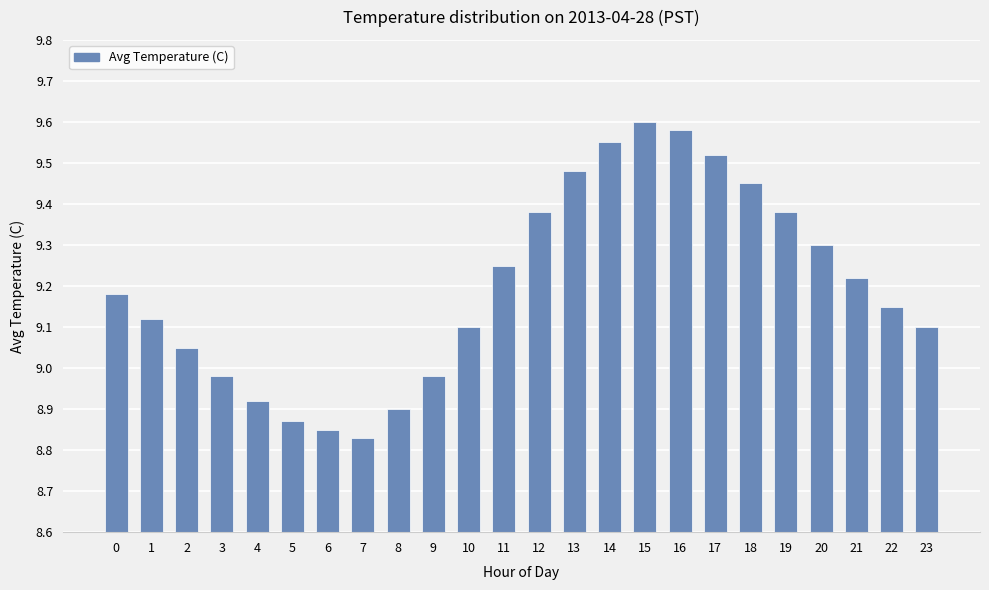

Is it true that the value at 20 is 13.9?

False